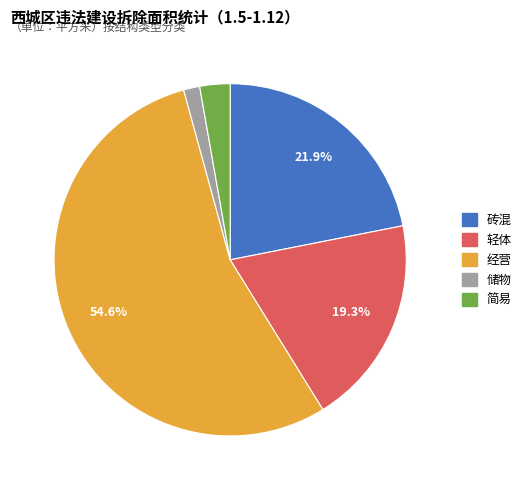

To the nearest percent, what is the difference between the largest and smallest slice percentages?

53%